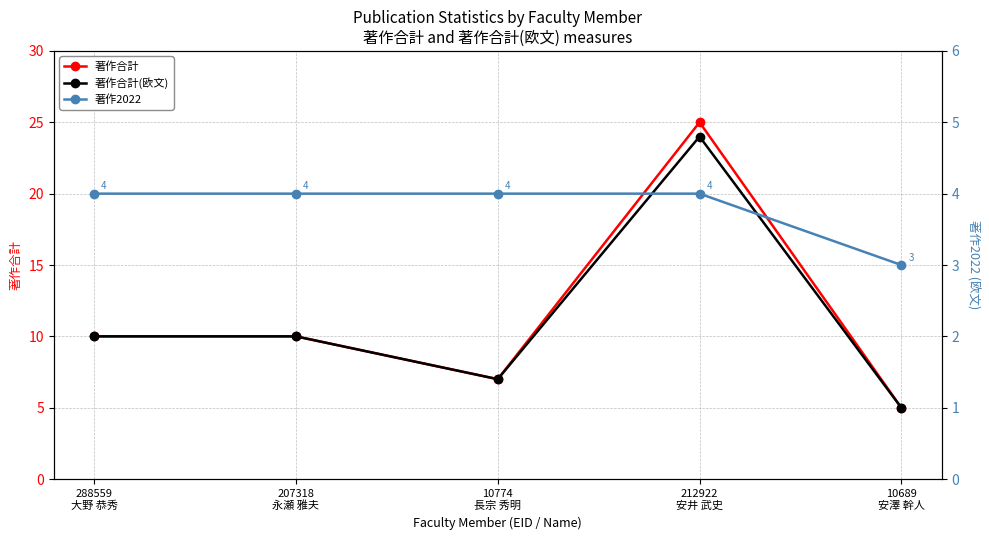

True or false: 著作合計(欧文) and 著作2022 cross at least once.

False